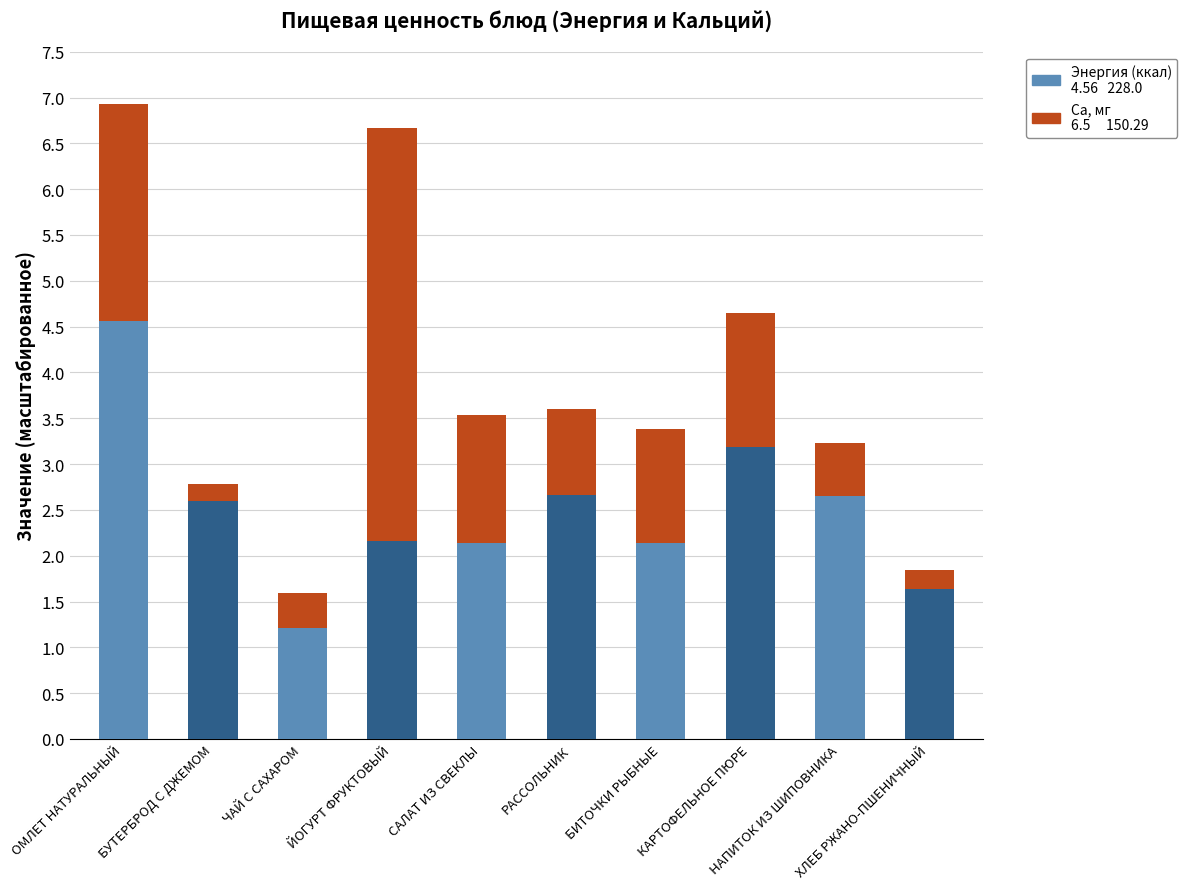

Does the chart contain stacked bars?

Yes